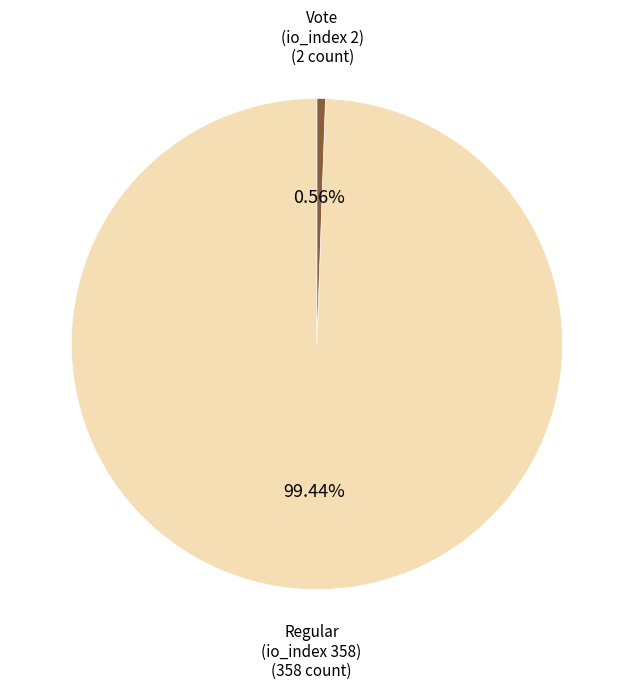

Combined, do Regular (io_index 358) and Vote (io_index 2) account for over 50%?

Yes